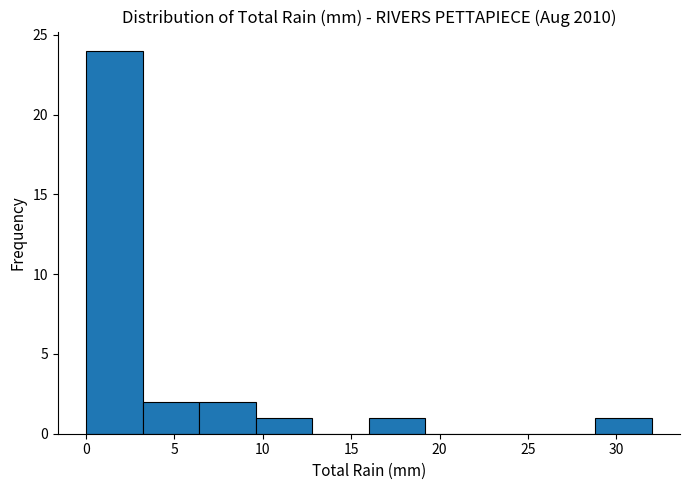

What is the height of the bar covering 3.2 to 6.4 on the x-axis? Neither the bar edges nor the heights are printed on the chart, so give them approximately, as read against the axes.

2